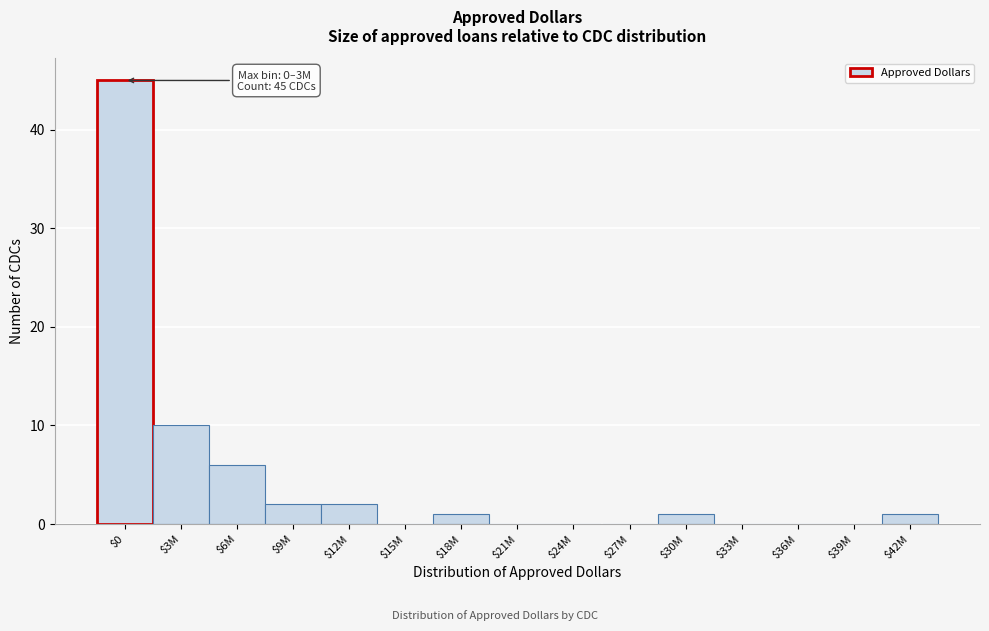

What is the sum of all values?

68